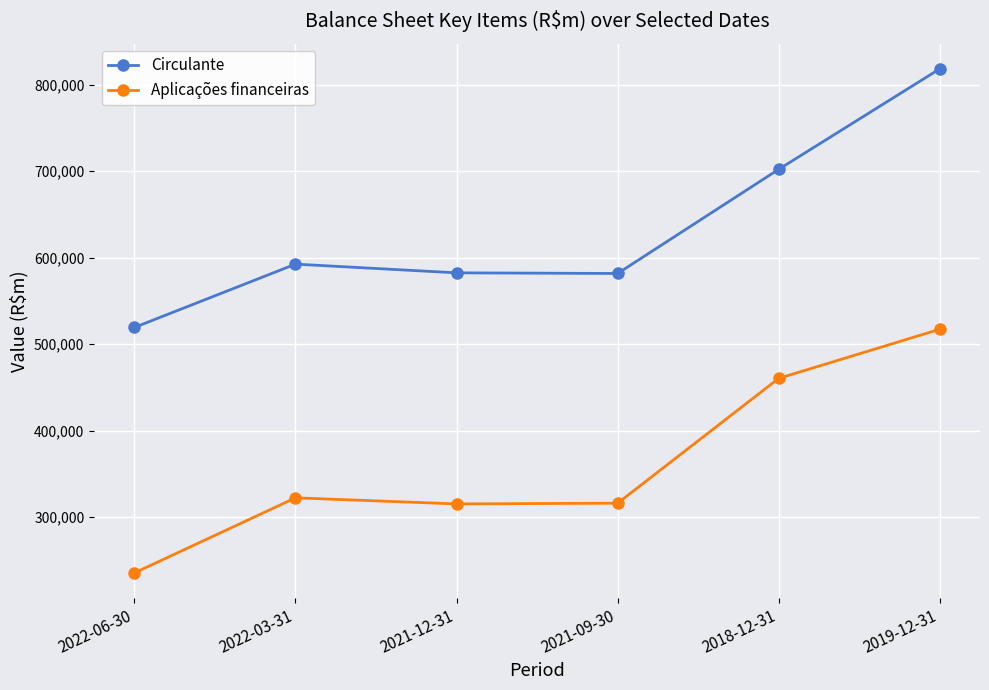

Which category has the highest value across all series?

2019-12-31